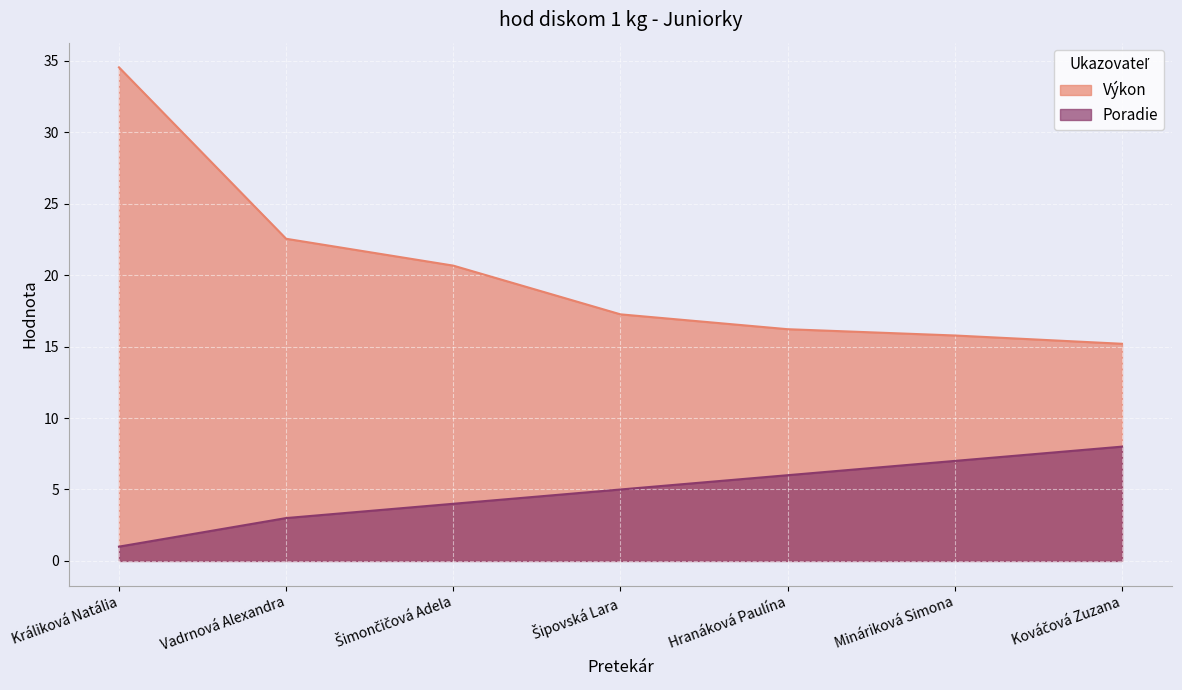

Which label corresponds to the largest value in the chart?

Králiková Natália